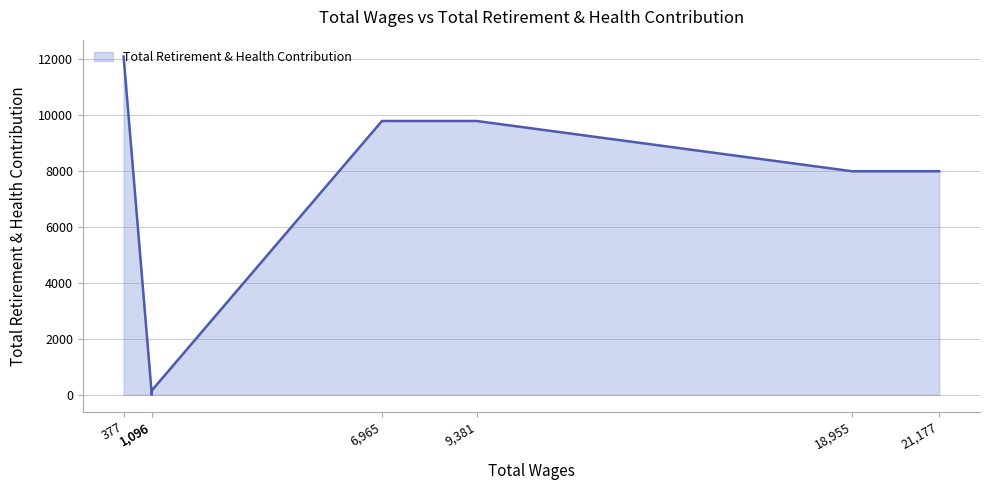

What is the maximum value shown in the chart?

12073